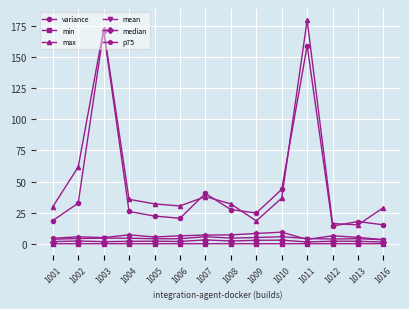

Which label corresponds to the largest value in the chart?

1011